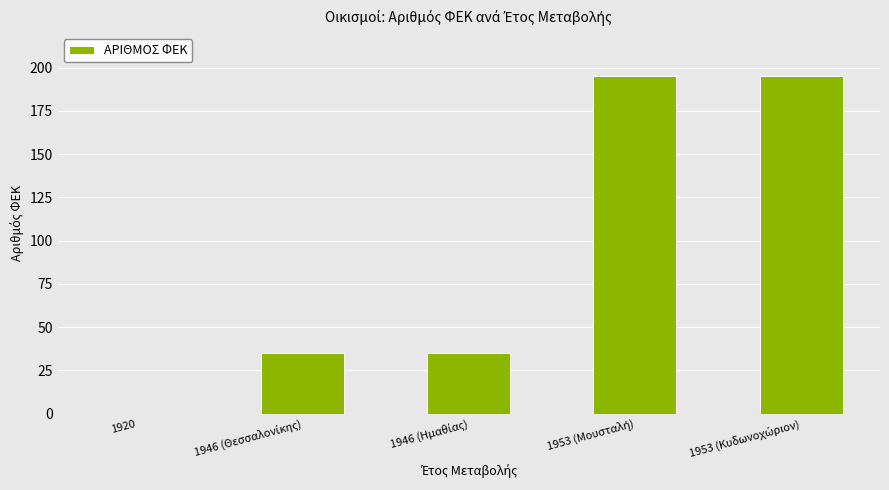

Is it true that the value at 1920 is 0?

True